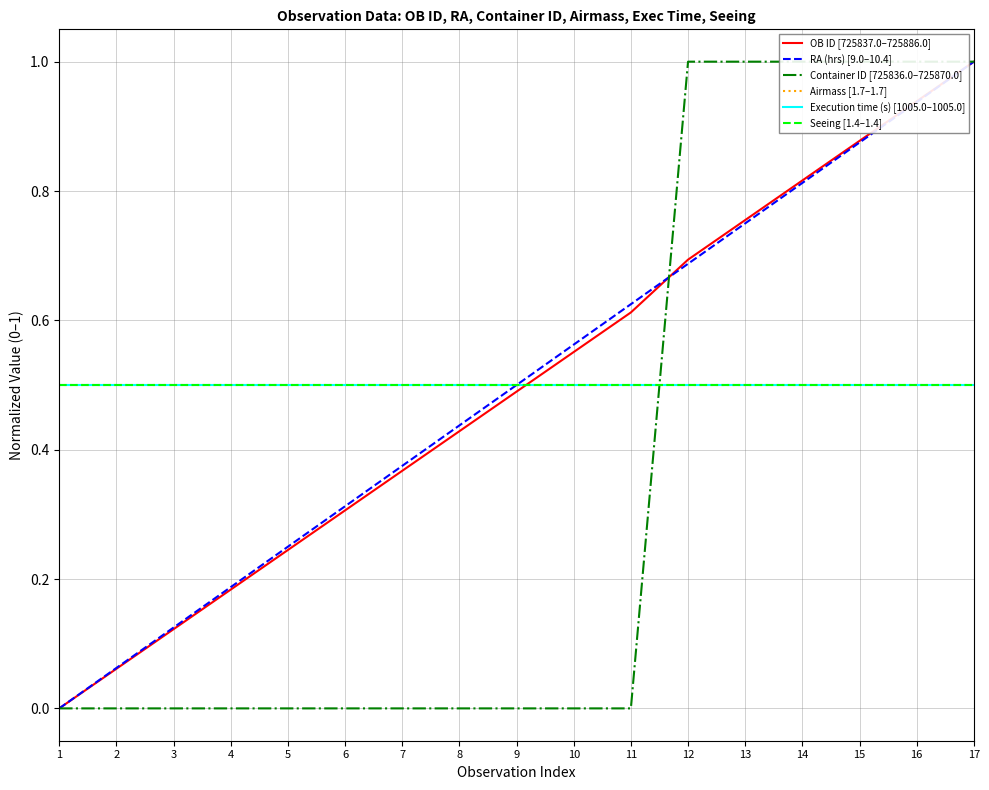

Is it true that Container ID [725836.0–725870.0] equals -0.6 at 5?

False